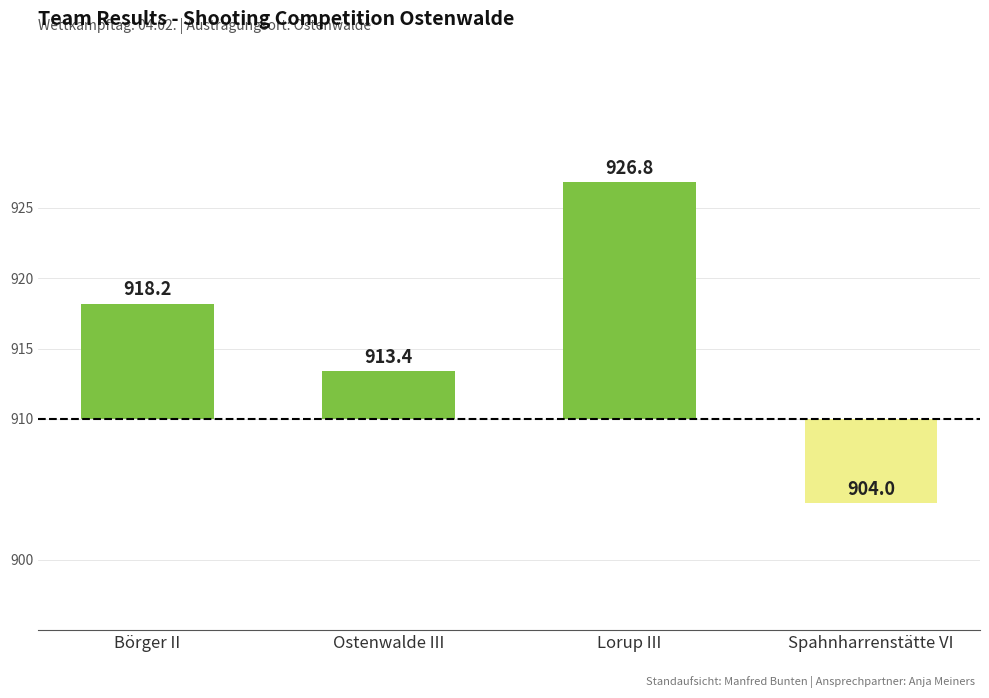

What is the label of the 1st bar from the right?

Spahnharrenstätte VI